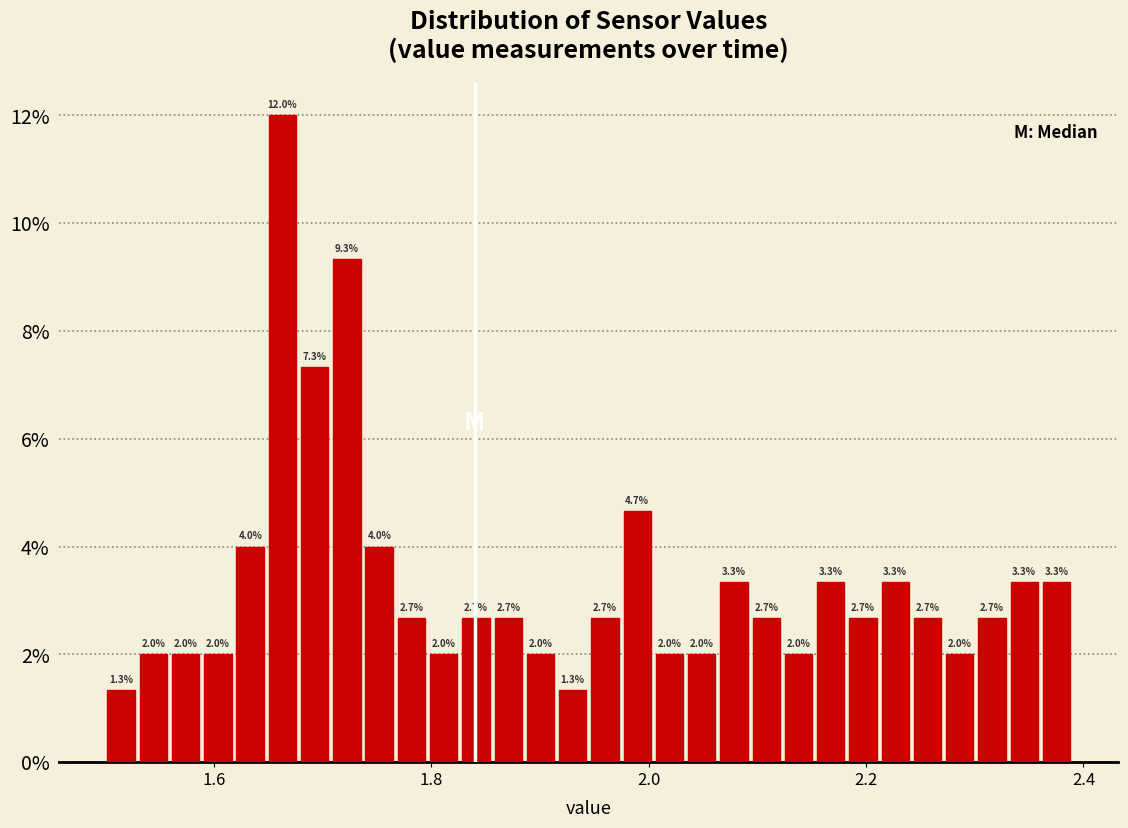

Around what value on the x-axis is the tallest bar? Give the approximate position of its centre, as read against the axis.

1.66